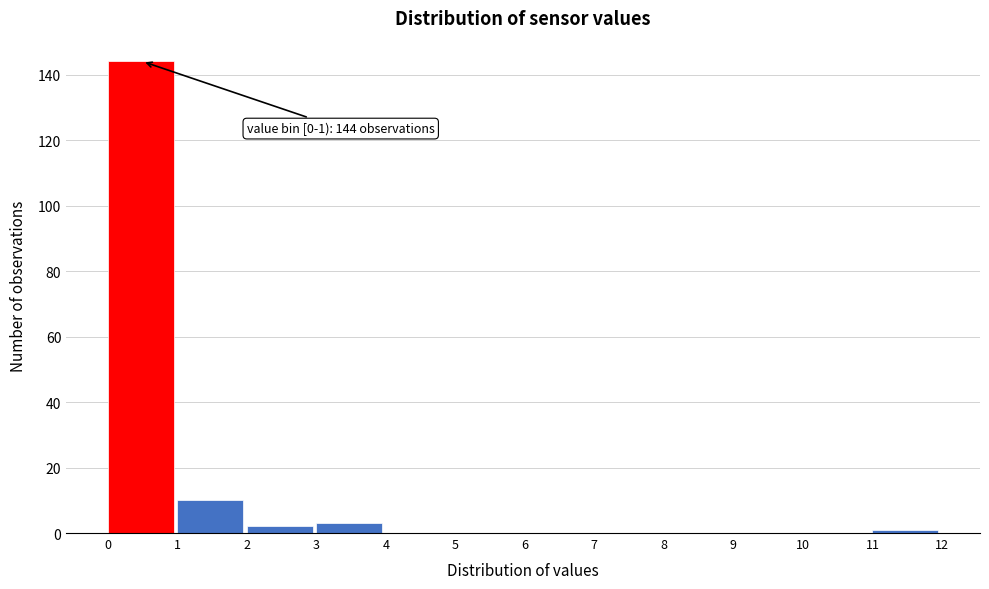

Over which range of the x-axis is the bar tallest?

0 to 1